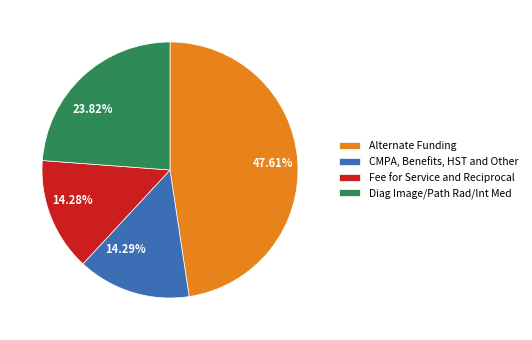

What is the ratio of the value at 47.61% to the value at 14.29%?

3.3